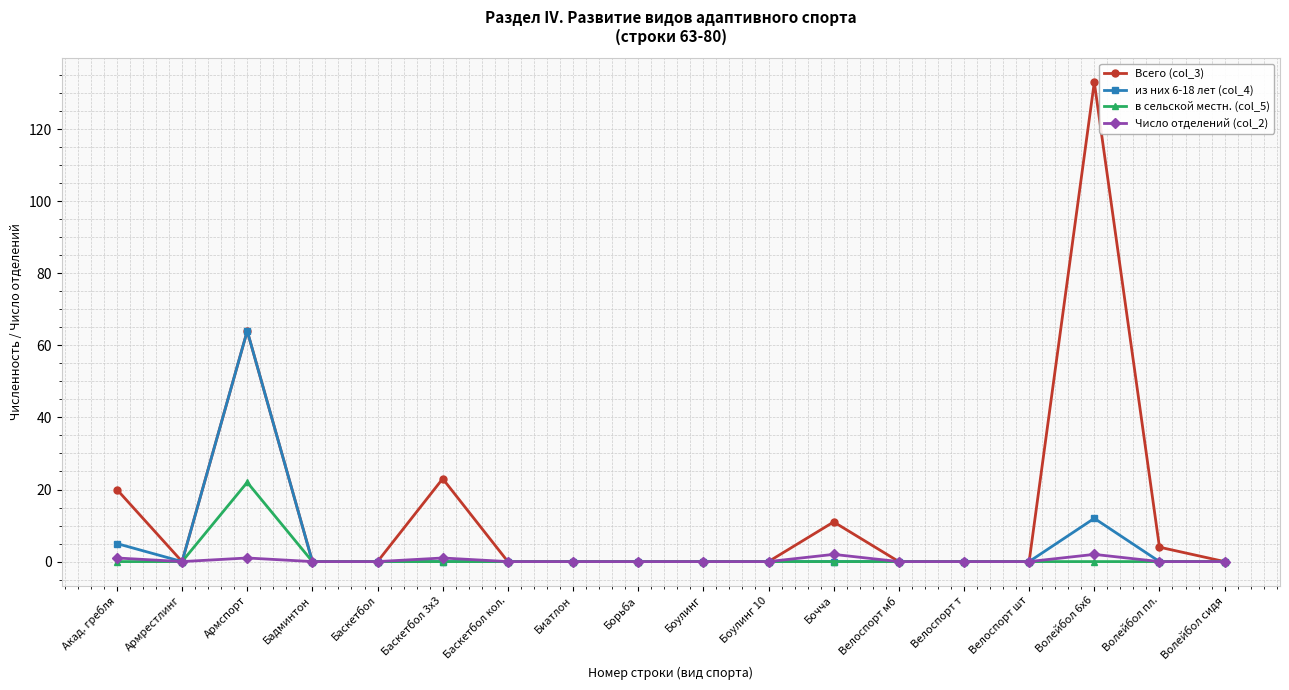

Which series has the largest total across all categories?

Всего (col_3)